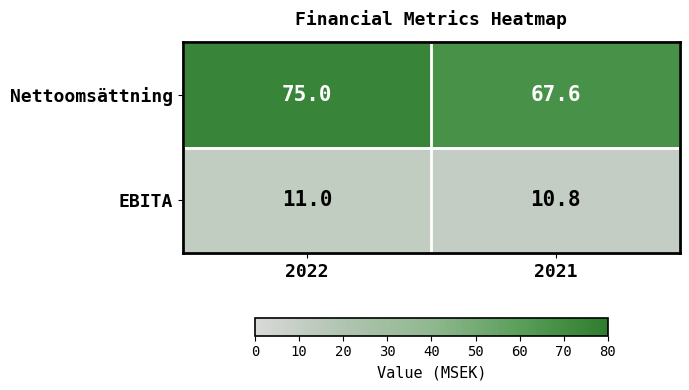

The value of Nettoomsättning at 2021 is 15.7. True or false?

False